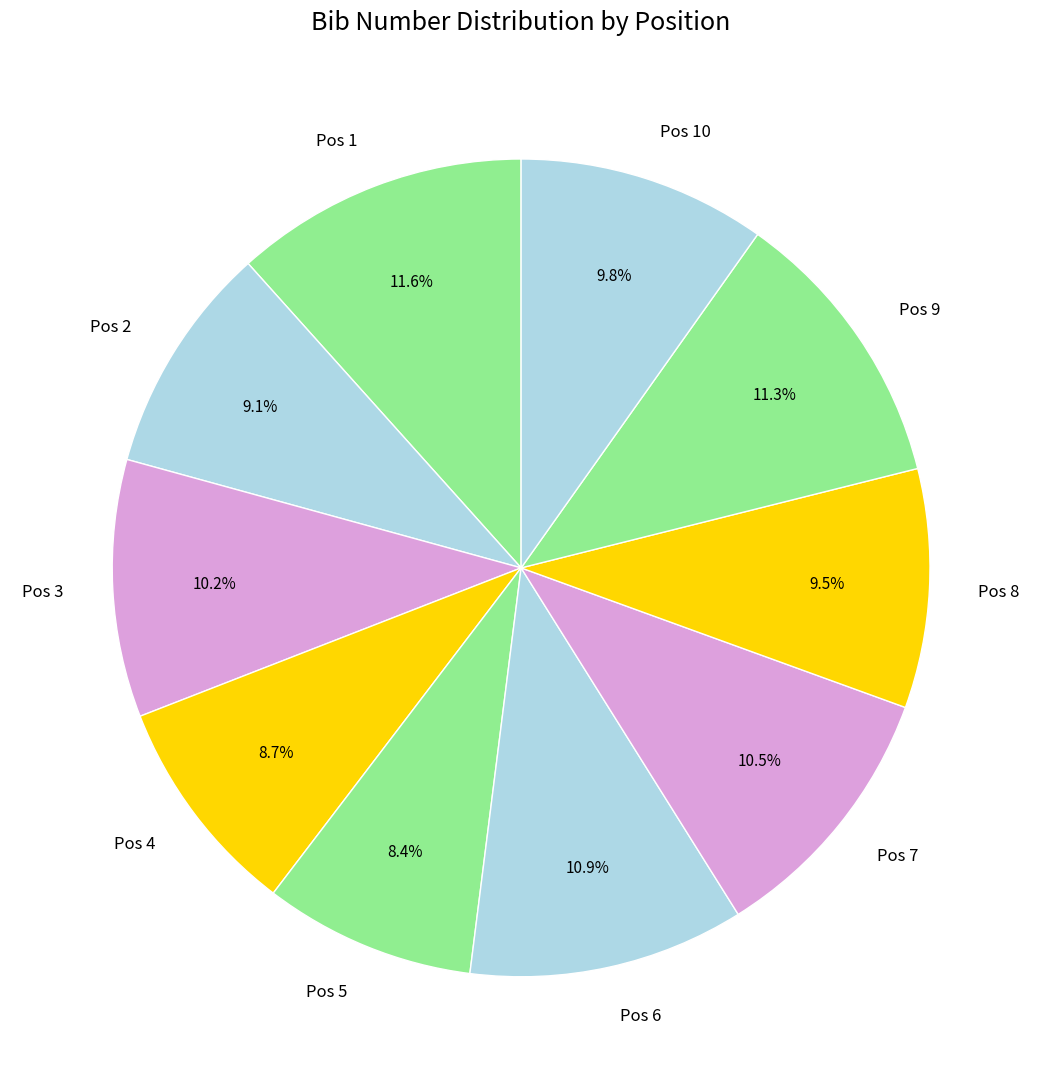

To the nearest percent, what is the average slice percentage?

10%